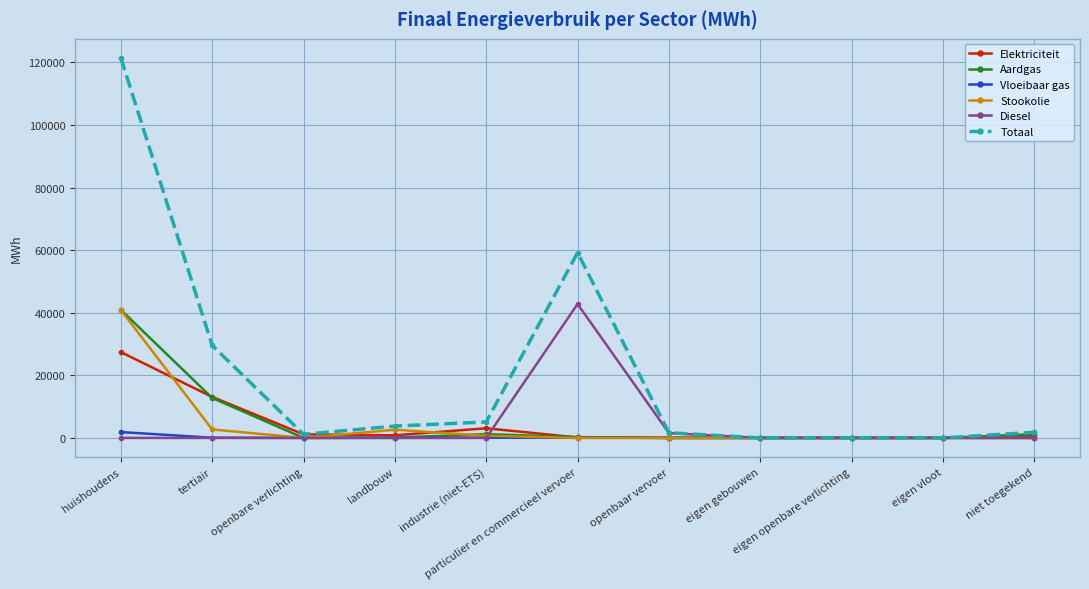

What is the sum of all Diesel values?

44325.3